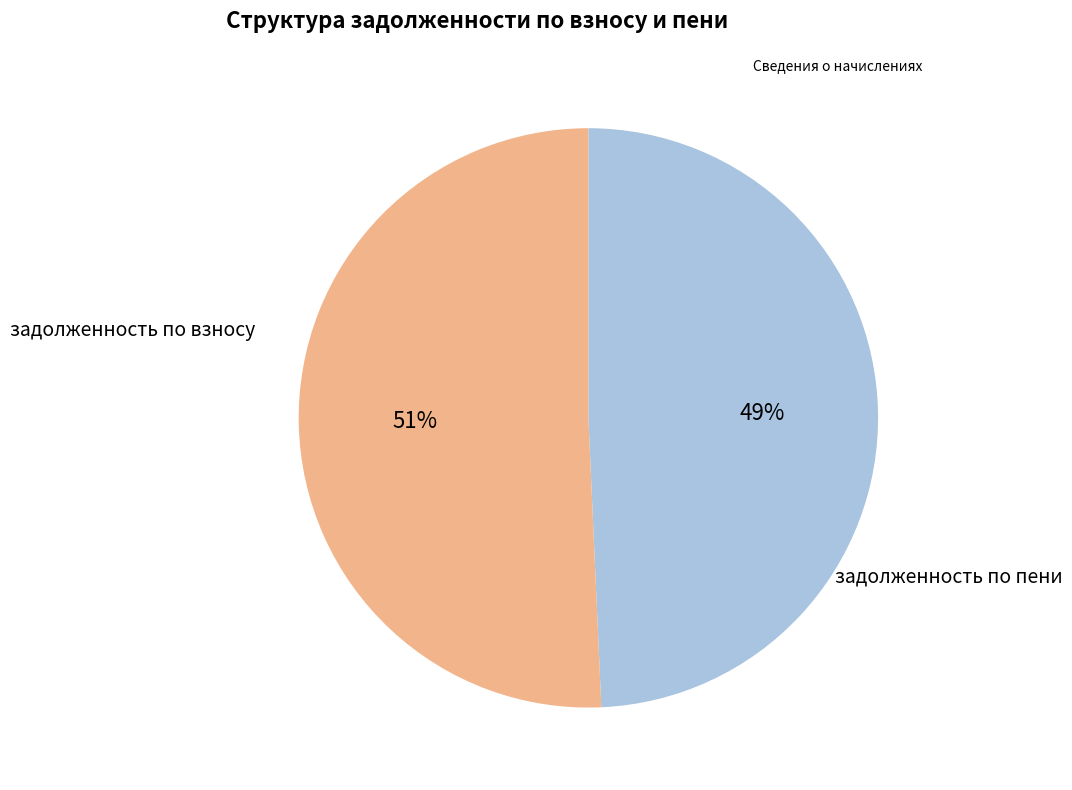

To the nearest percent, what is the average slice percentage?

50%